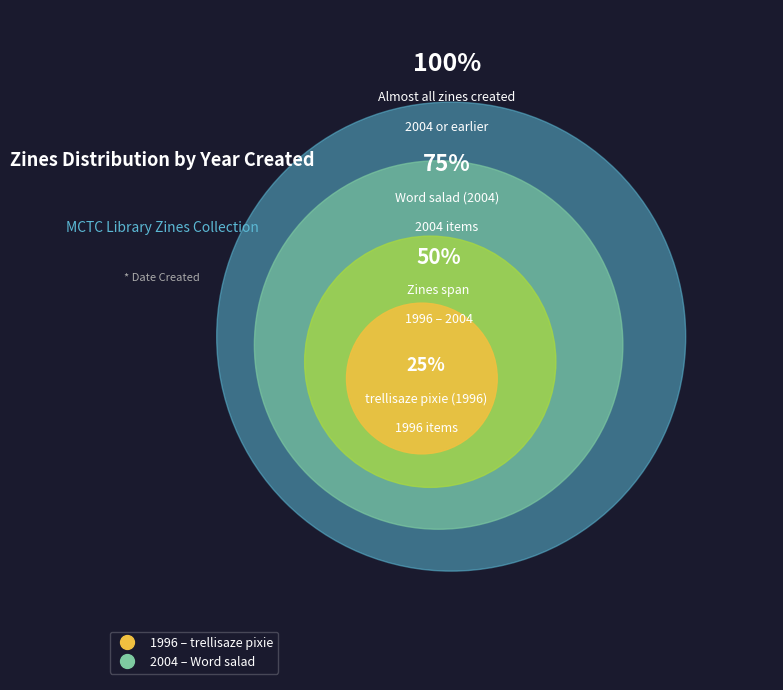

Which slice is the smallest?

trellisaze pixie (1996)